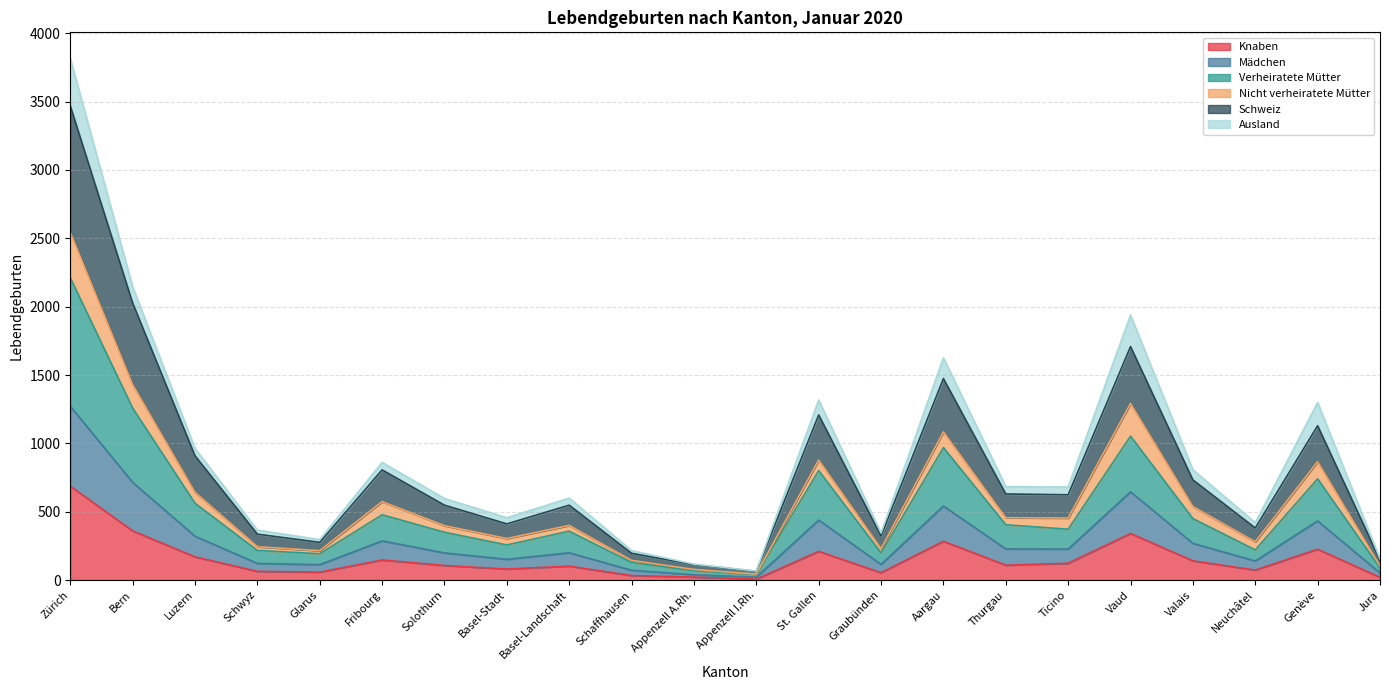

Which has a higher value, Schaffhausen or Luzern?

Luzern